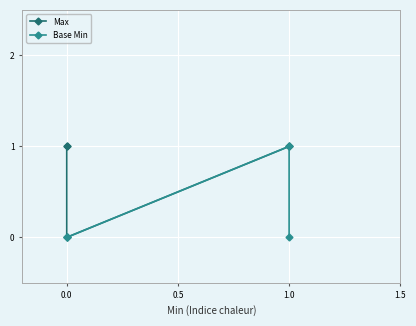

How many distinct data groups are displayed?

2